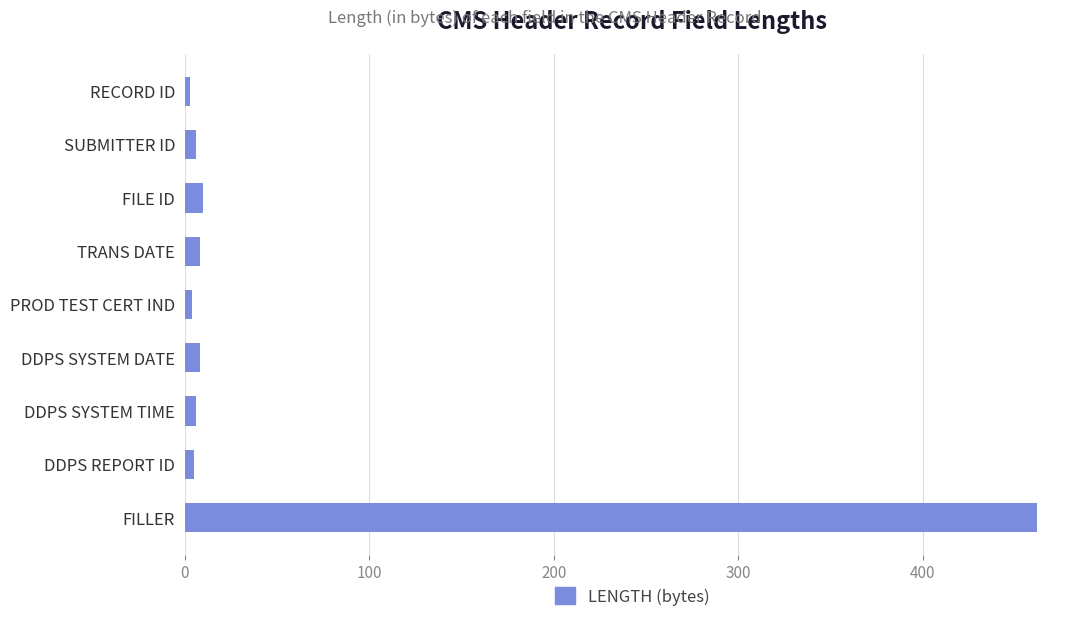

What is the average value?

57